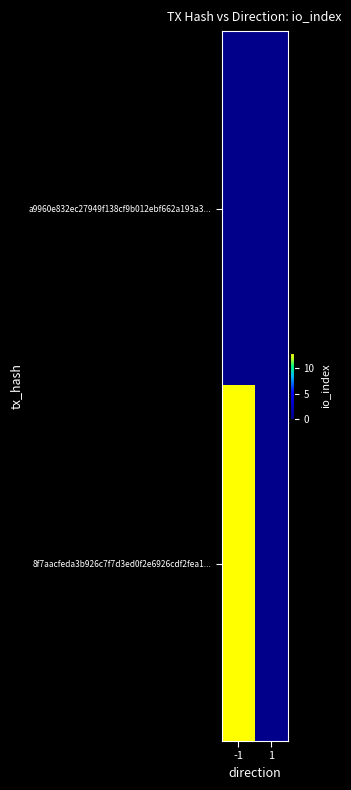

List the series in order of their peak value, lowest first.

a9960e832ec27949f138cf9b012ebf662a193a3..., 8f7aacfeda3b926c7f7d3ed0f2e6926cdf2fea1...